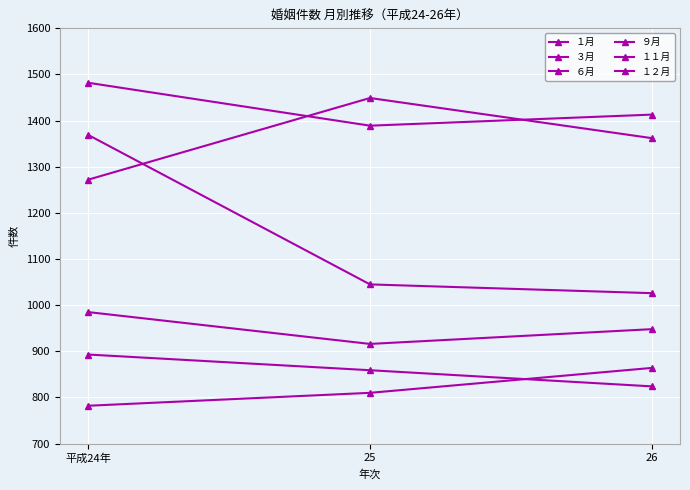

How many lines are shown in the chart?

6